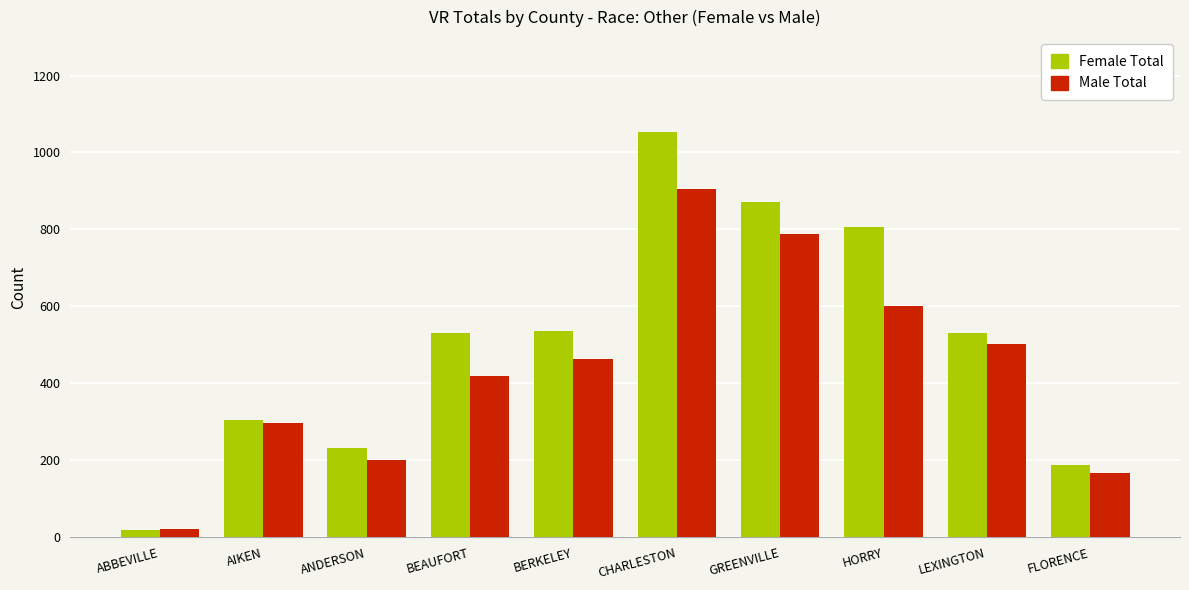

What is the difference between the highest and lowest values at ABBEVILLE?

2